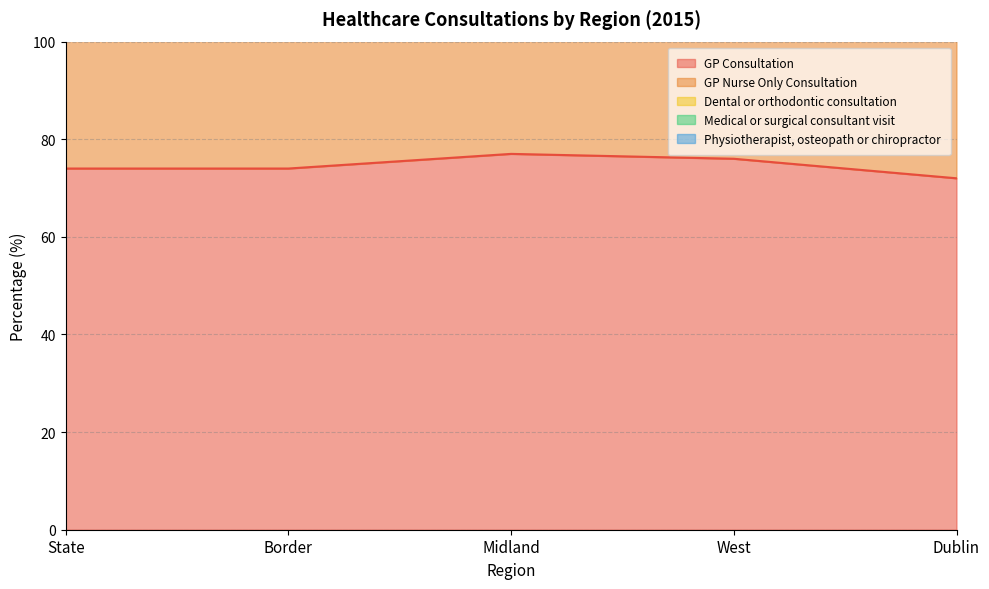

The GP Consultation series shows 77 at Midland. True or false?

True